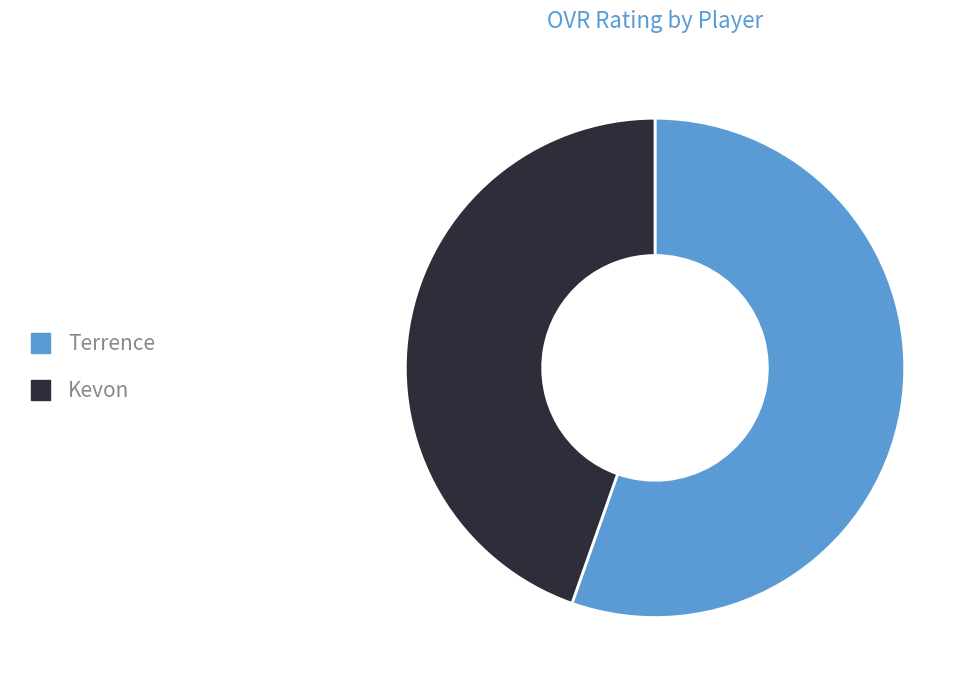

Is the sum of Kevon and Terrence greater than half?

Yes